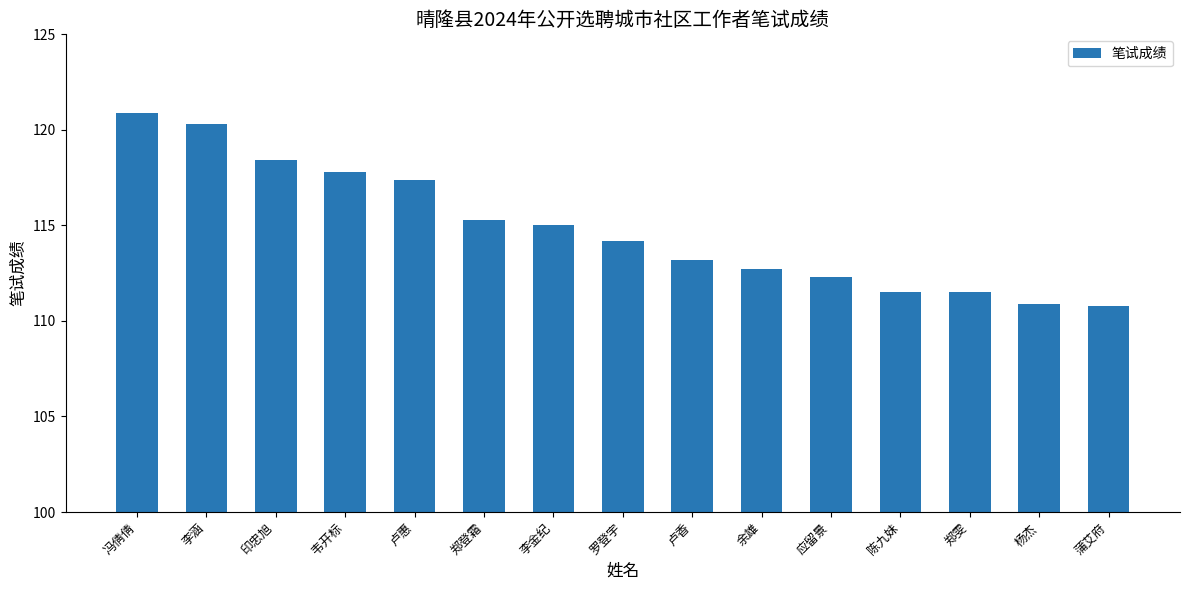

What is the value of the 14th bar from the left?

110.9